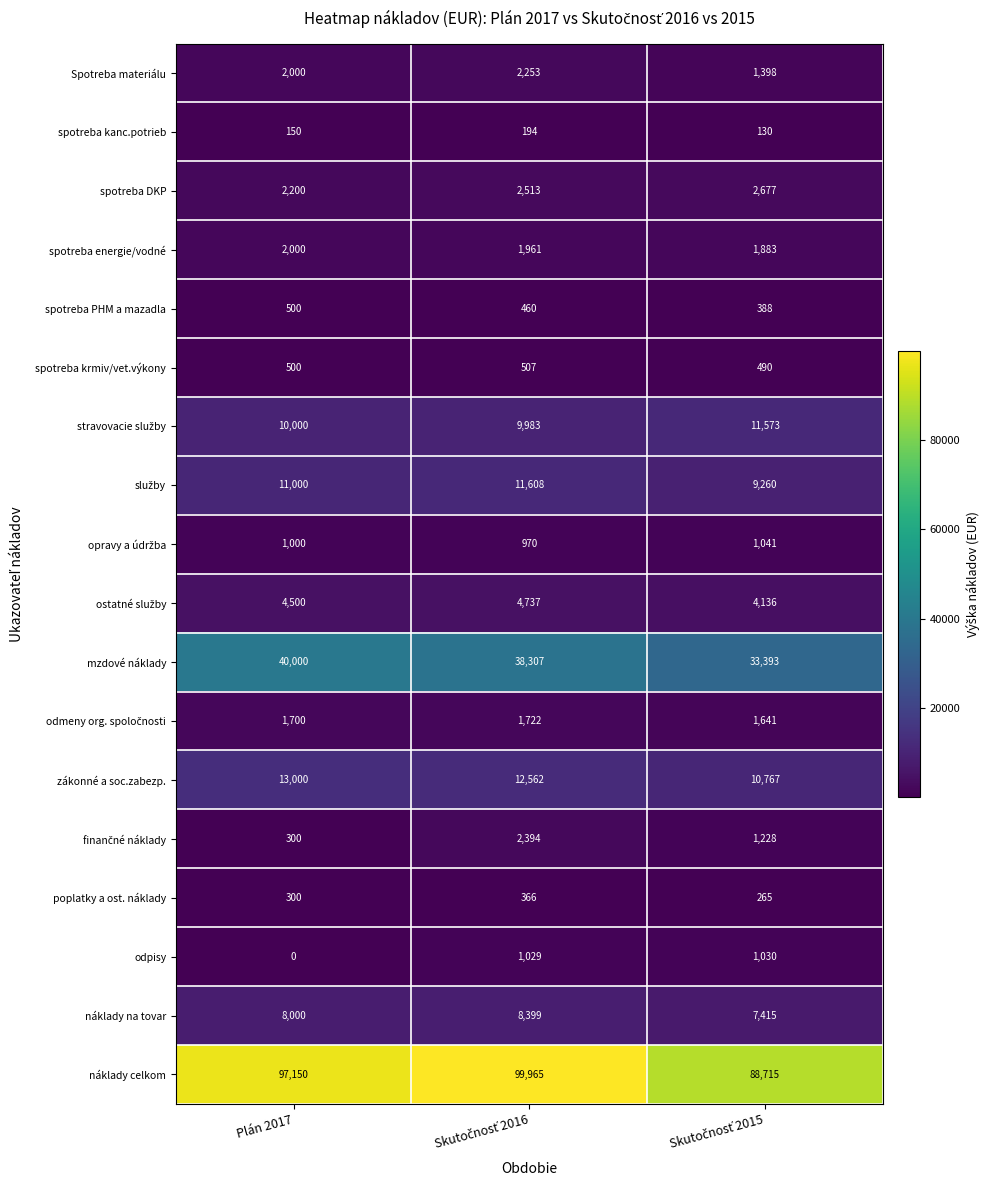

Where does the spotreba energie/vodné series first go above 1961?

Plán 2017